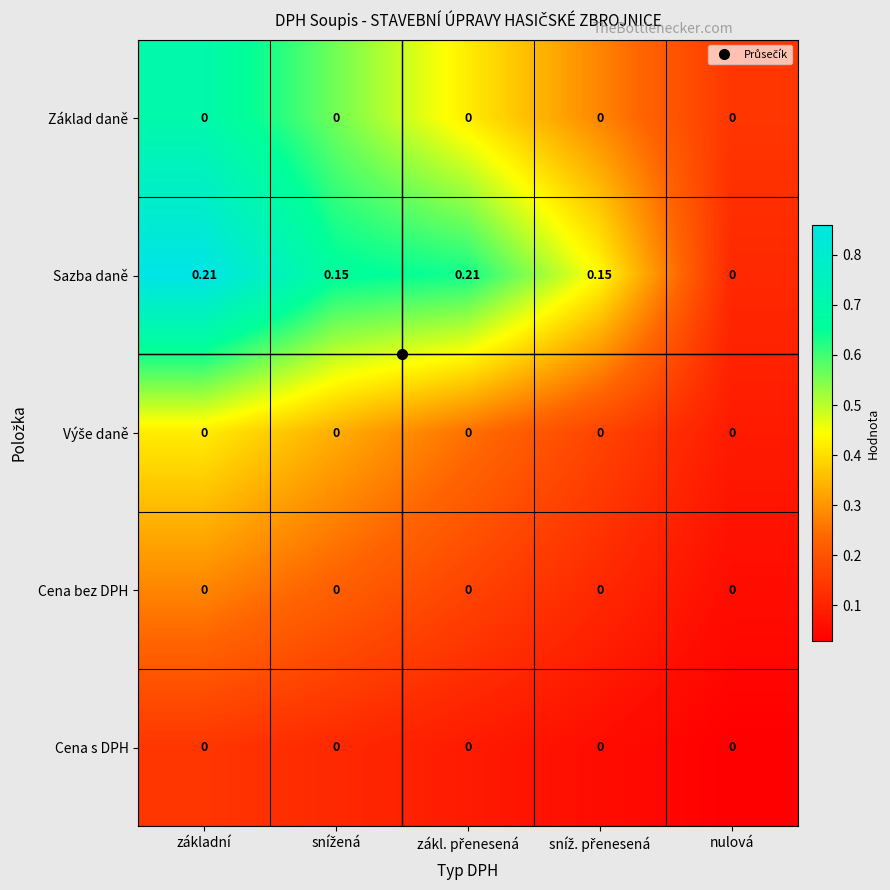

Which series has the widest spread of values?

Sazba daně